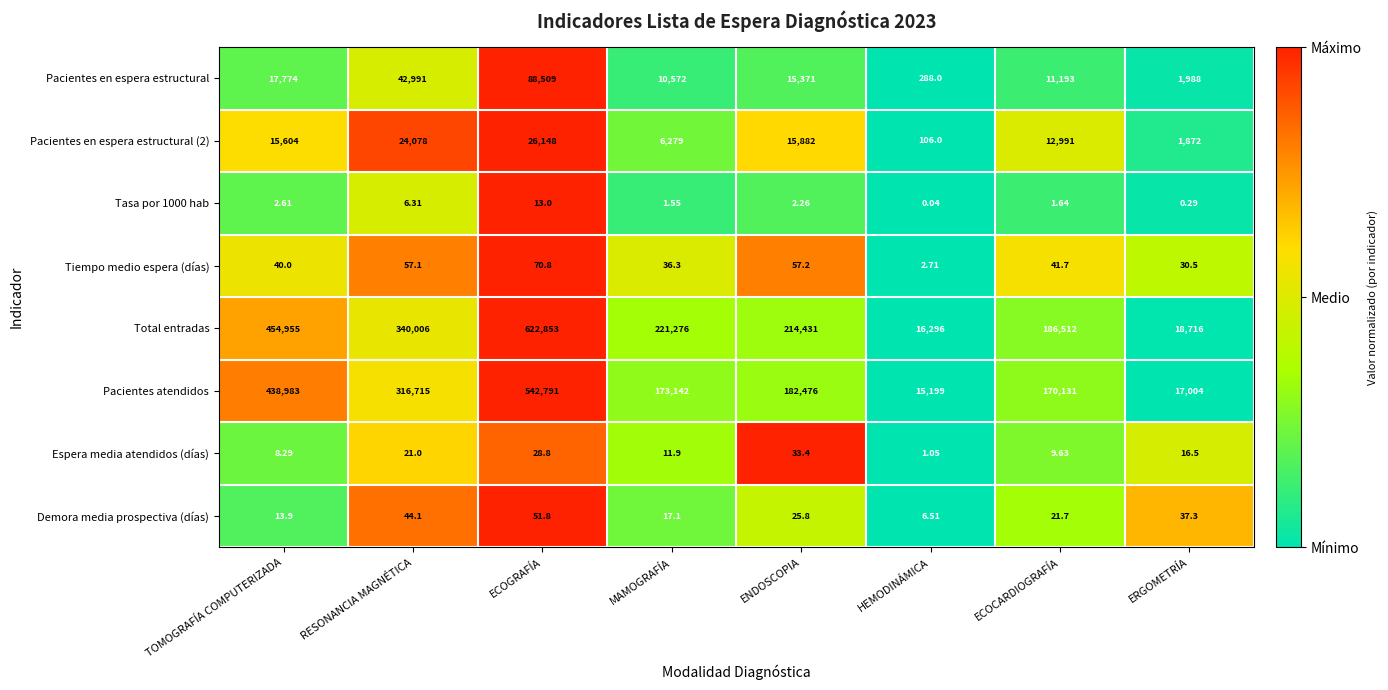

At which label is Pacientes atendidos closest to 278995?

RESONANCIA MAGNÉTICA